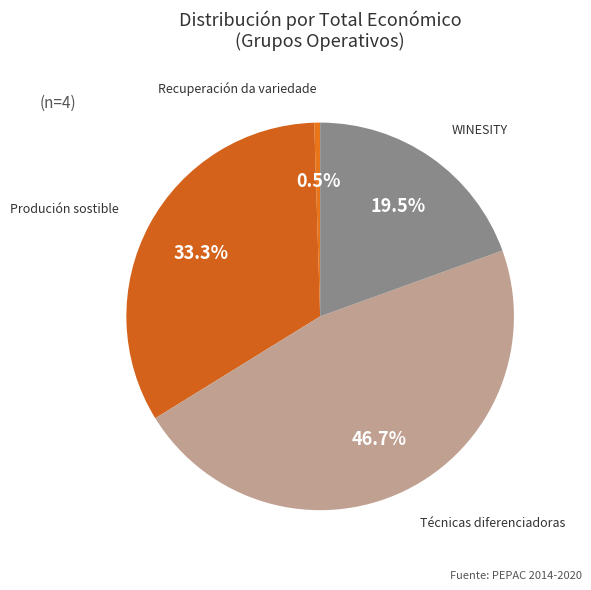

Is there any slice that represents more than half of the pie?

No